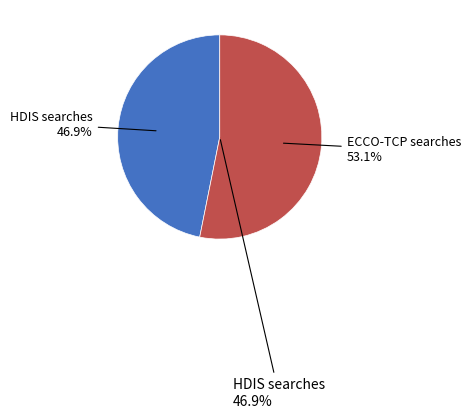

What is the largest slice in the pie chart?

Searching in ECCO-TCP